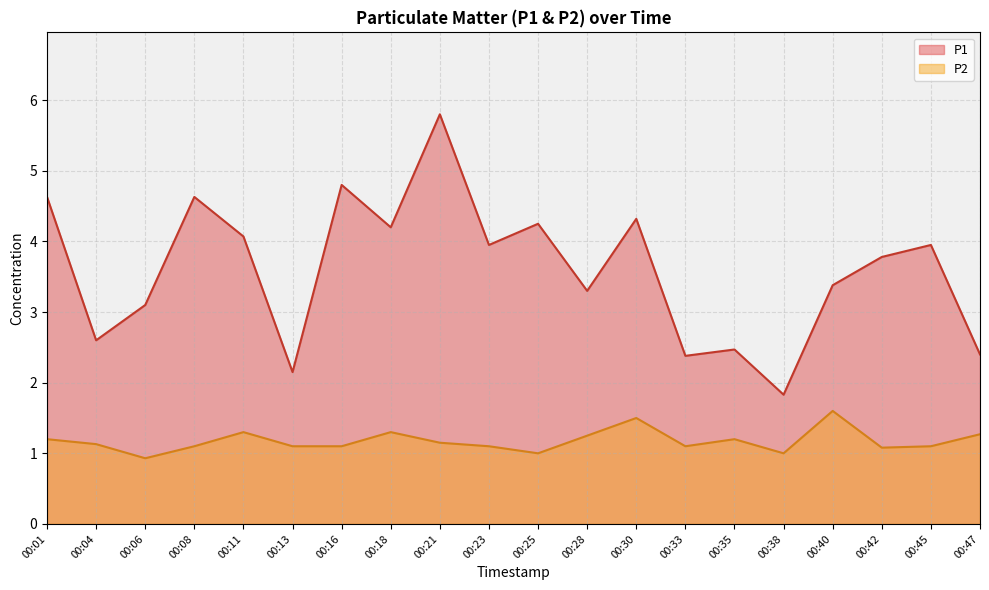

Where is P2 nearest to the value 1?

00:25